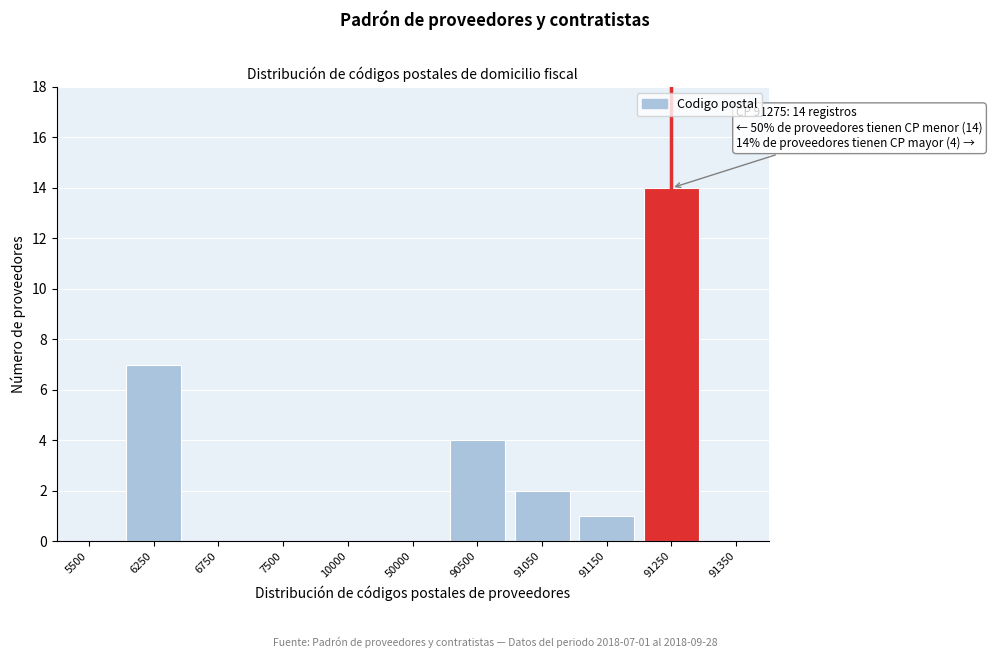

Reading right to left, transcribe all the data shown in this chart.

91350=0	91250=14	91150=1	91050=2	90500=4	50000=0	10000=0	7500=0	6750=0	6250=7	5500=0